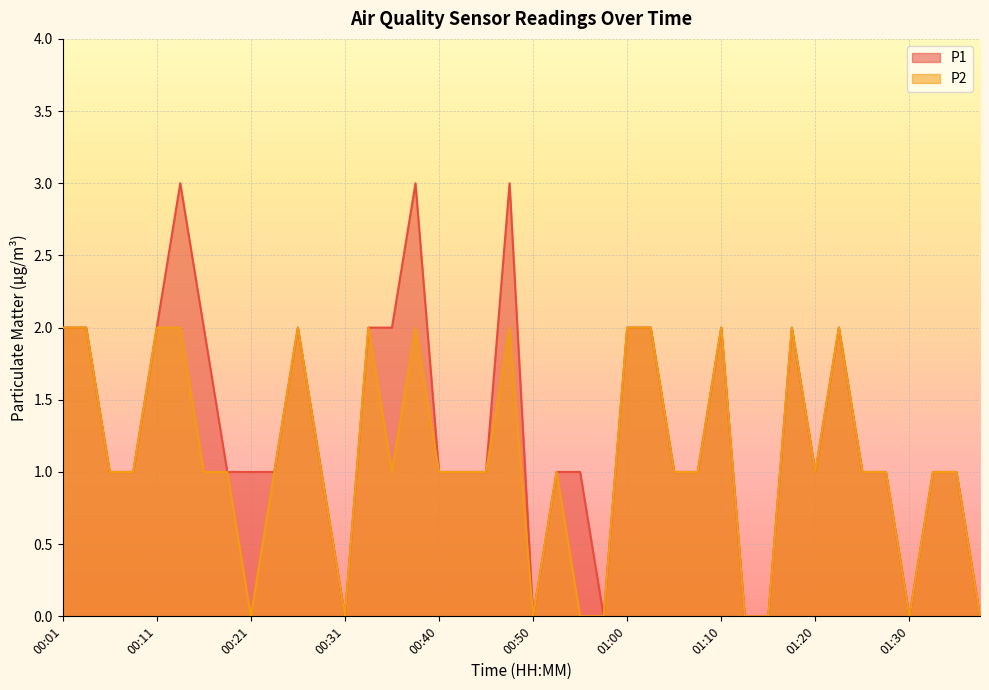

How many values in the P2 series are below 1?

9